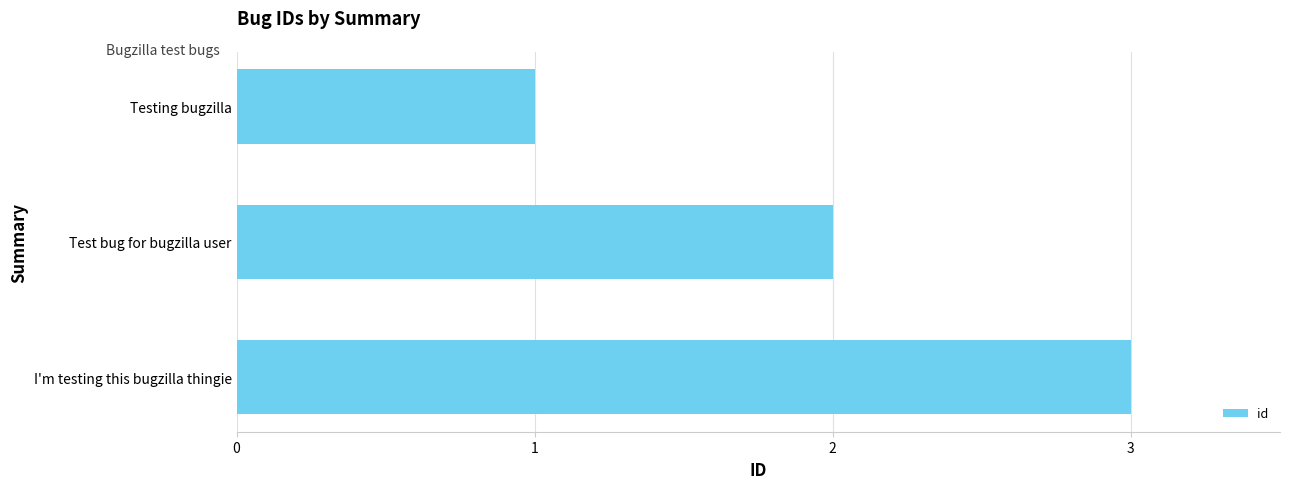

What is the smallest value displayed?

1